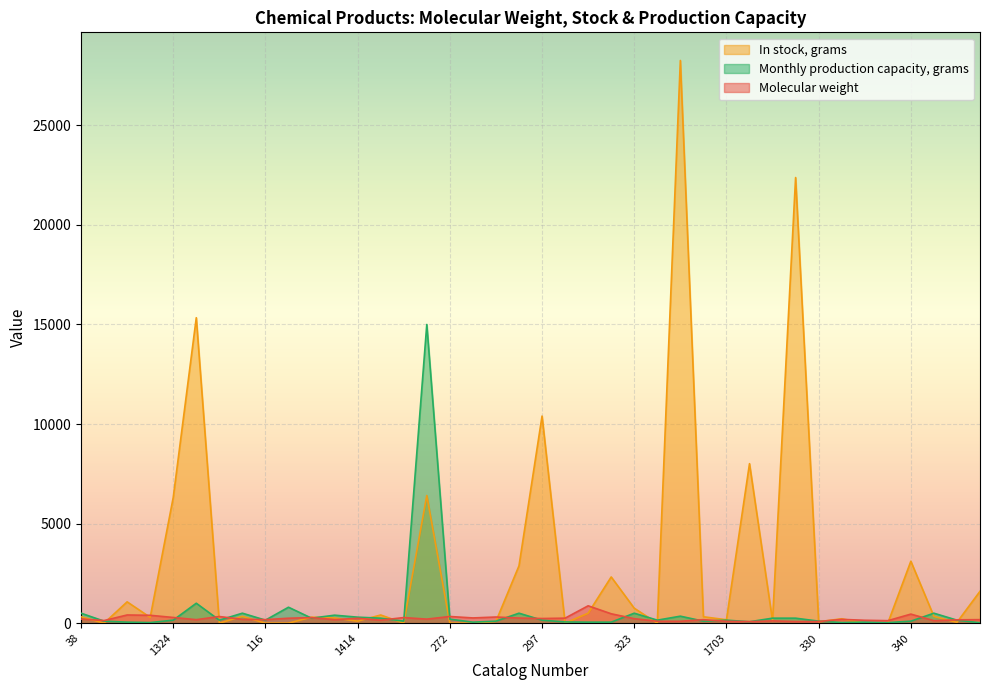

What is the value of the In stock, grams point at the 11th from the left?

300.0